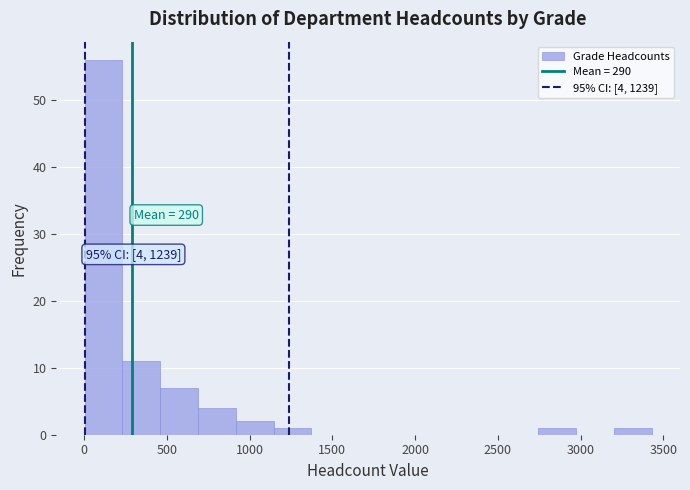

Which range on the x-axis has the tallest bar?

0 to 250